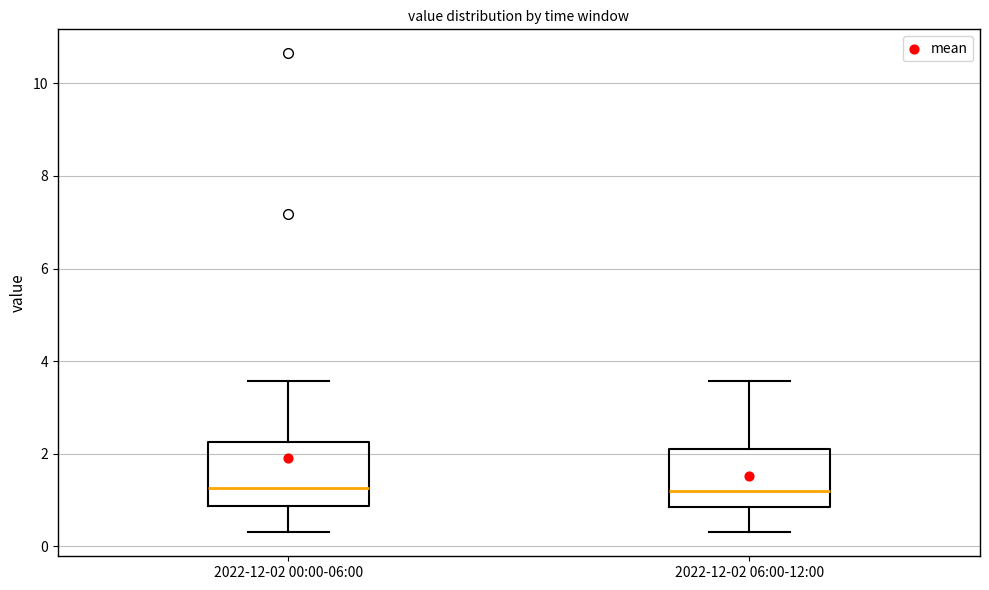

Reading left to right, read every box against the y-axis: the position of its median line, the range the box covers, and the ends of its whiskers. The values are not printed on the chart, so give them approximately, as read against the axis.

2022-12-02 00:00-06:00: median 1.2, box 0.8 to 2.2, whiskers 0.4 to 3.6
2022-12-02 06:00-12:00: median 1.2, box 0.8 to 2.0, whiskers 0.4 to 3.6